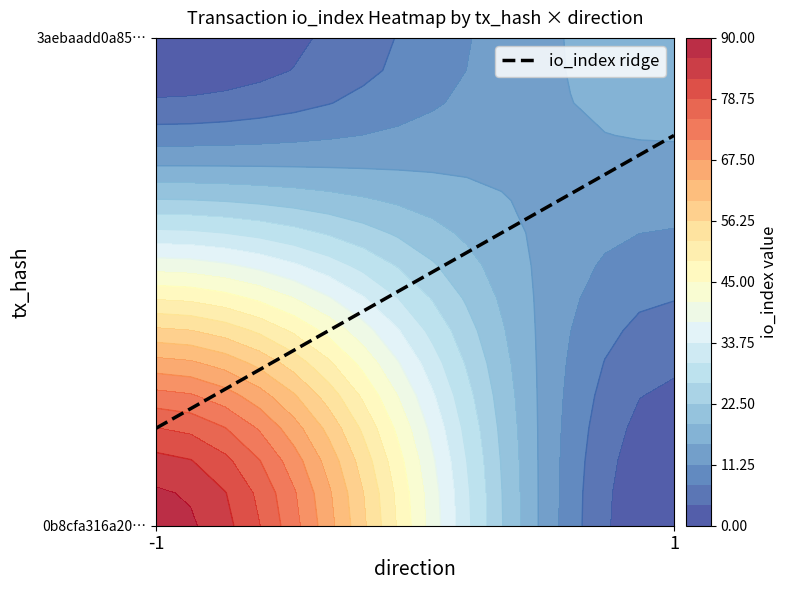

What is the sum of all 0b8cfa316a201ed886349401b793a75e01c8c06 values?

87